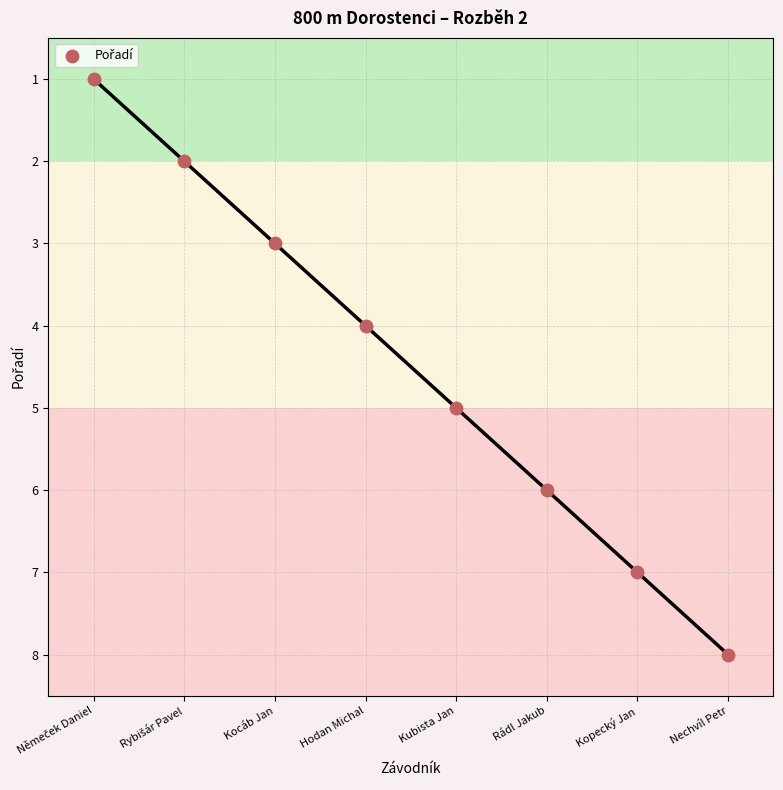

What is the range of Y values (max minus min)?

7